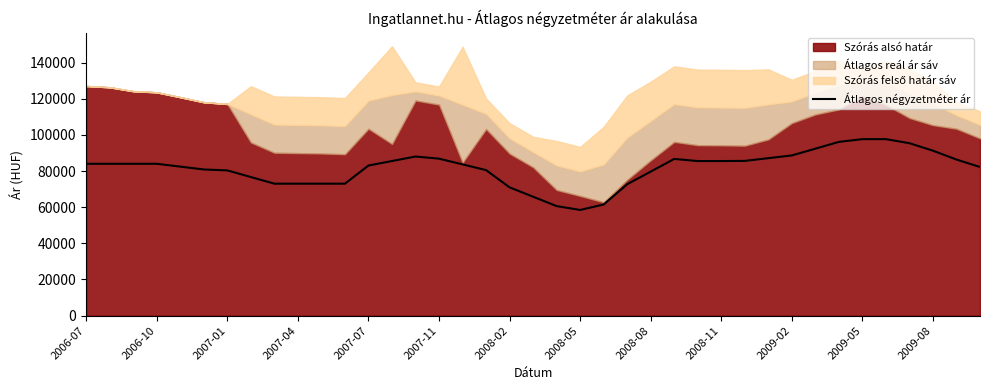

Which has a higher value, 27 or 37?

37